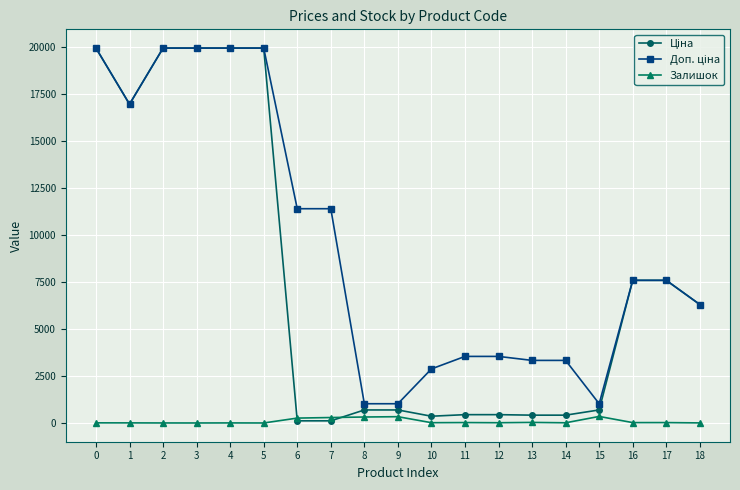

How many series are shown in this chart?

3